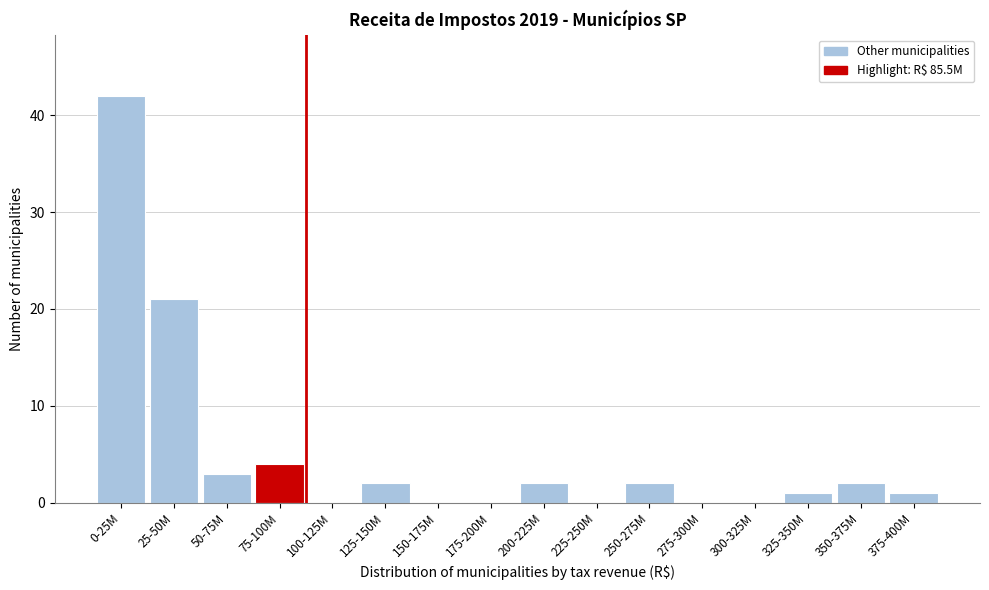

Reading left to right, transcribe all the data shown in this chart.

0-25M=42	25-50M=21	50-75M=3	75-100M=4	100-125M=0	125-150M=2	150-175M=0	175-200M=0	200-225M=2	225-250M=0	250-275M=2	275-300M=0	300-325M=0	325-350M=1	350-375M=2	375-400M=1